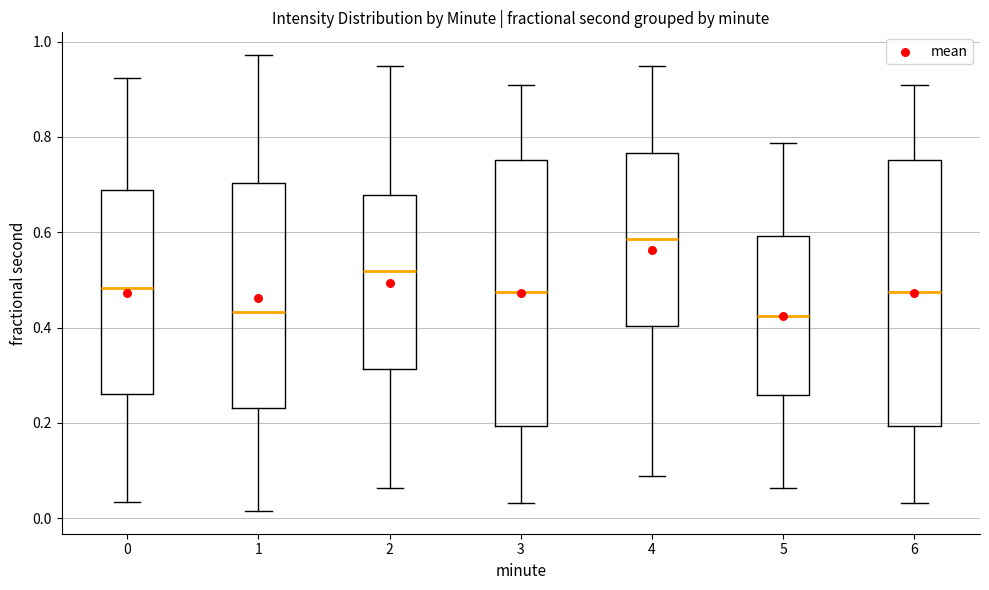

Reading left to right, read every box against the y-axis: the position of its median line, the range the box covers, and the ends of its whiskers. The values are not printed on the chart, so give them approximately, as read against the axis.

0: median 0.48, box 0.26 to 0.68, whiskers 0.04 to 0.92
1: median 0.44, box 0.24 to 0.70, whiskers 0.02 to 0.98
2: median 0.52, box 0.32 to 0.68, whiskers 0.06 to 0.94
3: median 0.48, box 0.20 to 0.76, whiskers 0.04 to 0.90
4: median 0.58, box 0.40 to 0.76, whiskers 0.08 to 0.94
5: median 0.42, box 0.26 to 0.60, whiskers 0.06 to 0.78
6: median 0.48, box 0.20 to 0.76, whiskers 0.04 to 0.90